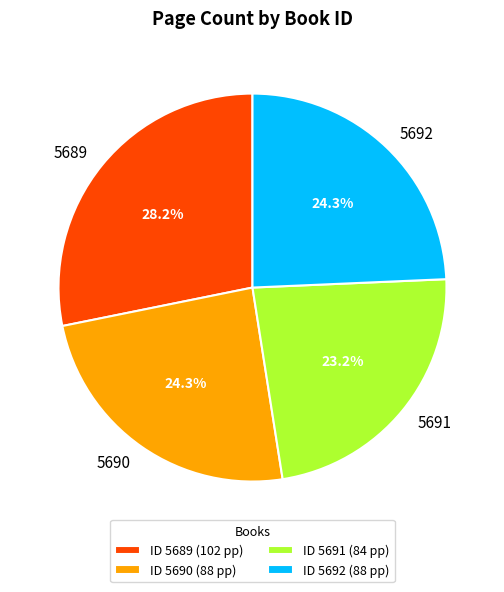

To the nearest percent, what is the combined percentage of 5691 and 5692?

48%